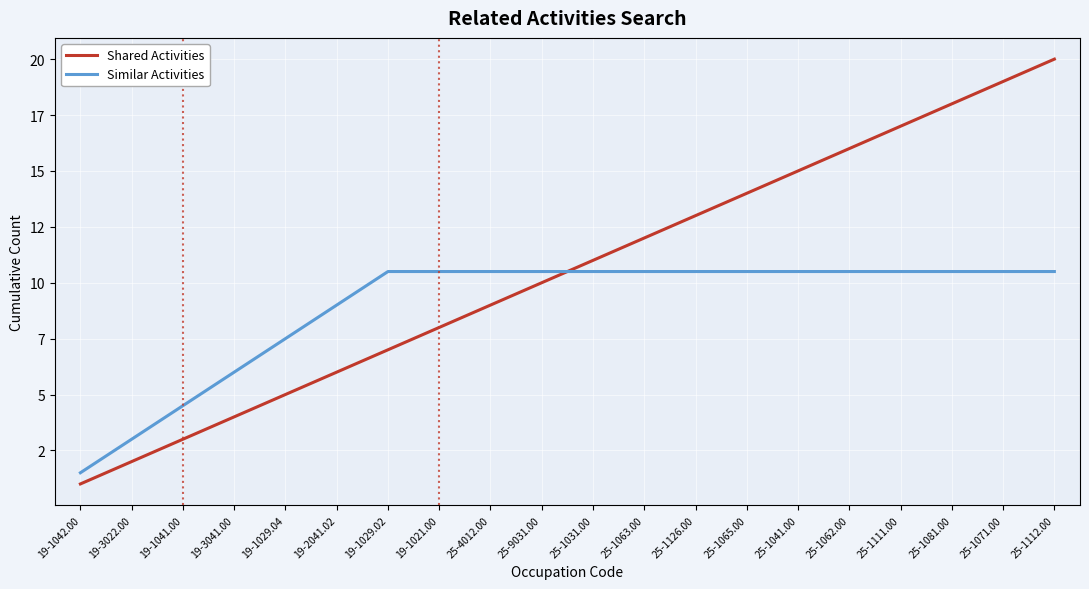

What is the difference between the maximum and minimum values in the Similar Activities series?

9.0